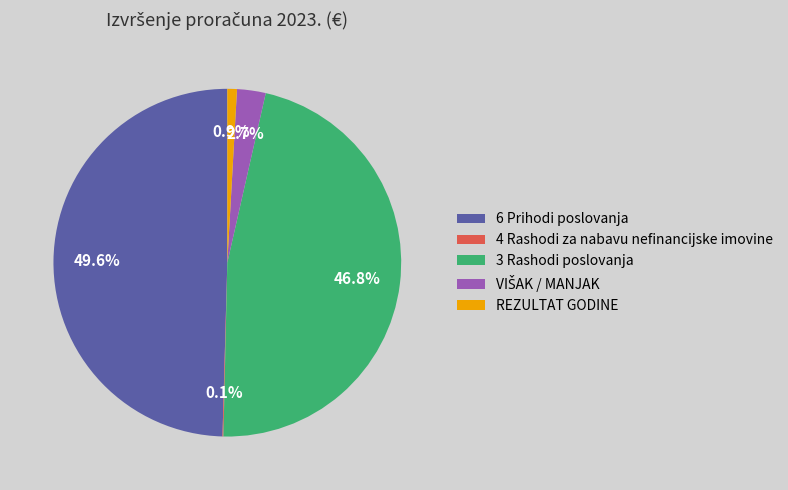

What percentage is NOT represented by 6 Prihodi poslovanja?

50.4%